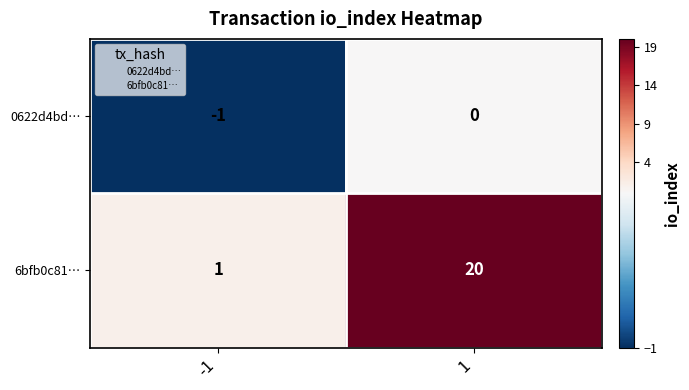

What is the sum of all 6bfb0c81… values?

21